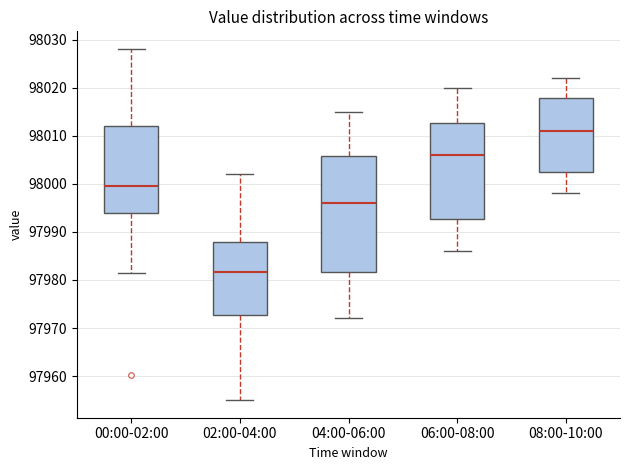

Reading left to right, read every box against the y-axis: the position of its median line, the range the box covers, and the ends of its whiskers. The values are not printed on the chart, so give them approximately, as read against the axis.

00:00-02:00: median 97999, box 97994 to 98012, whiskers 97981 to 98028
02:00-04:00: median 97982, box 97973 to 97988, whiskers 97955 to 98002
04:00-06:00: median 97996, box 97982 to 98006, whiskers 97972 to 98015
06:00-08:00: median 98006, box 97993 to 98013, whiskers 97986 to 98020
08:00-10:00: median 98011, box 98003 to 98018, whiskers 97998 to 98022